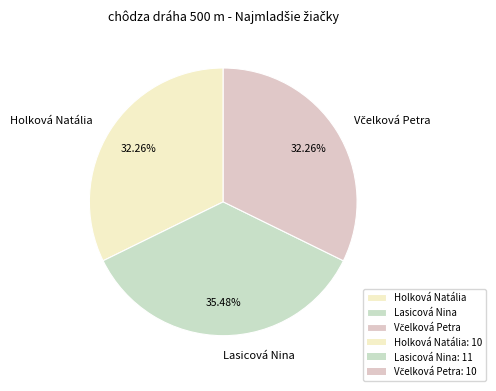

Between Lasicová Nina and Holková Natália, which is larger?

Lasicová Nina